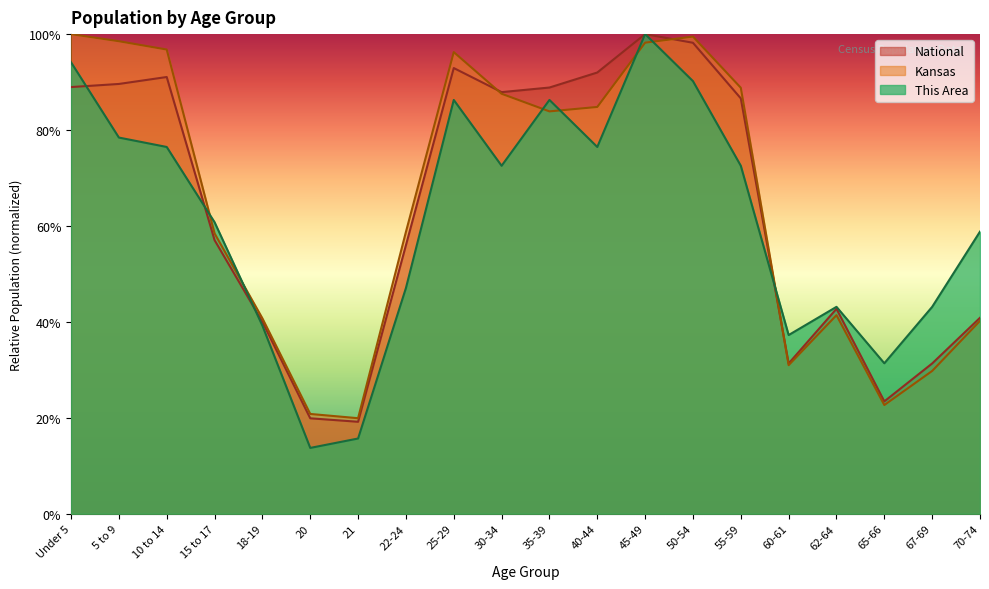

Does the chart have visible grid lines?

No